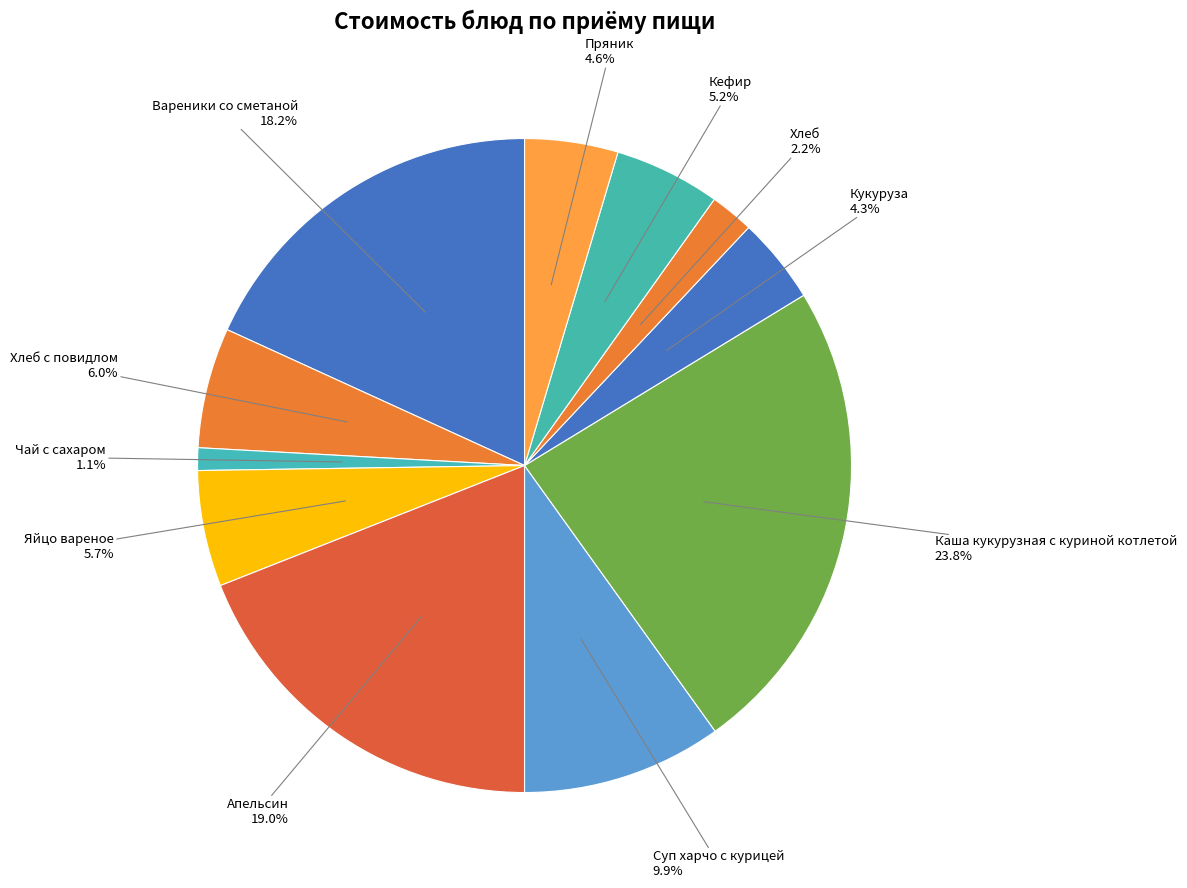

How many segments does this pie chart have?

11